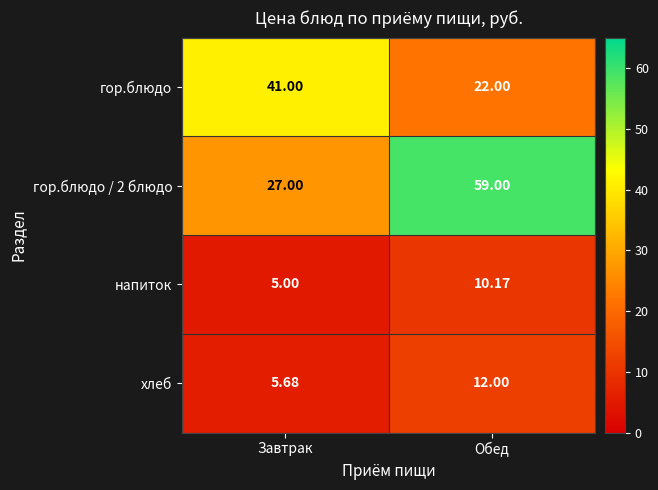

Rank the series at Обед from highest to lowest value.

гор.блюдо / 2 блюдо, гор.блюдо, хлеб, напиток